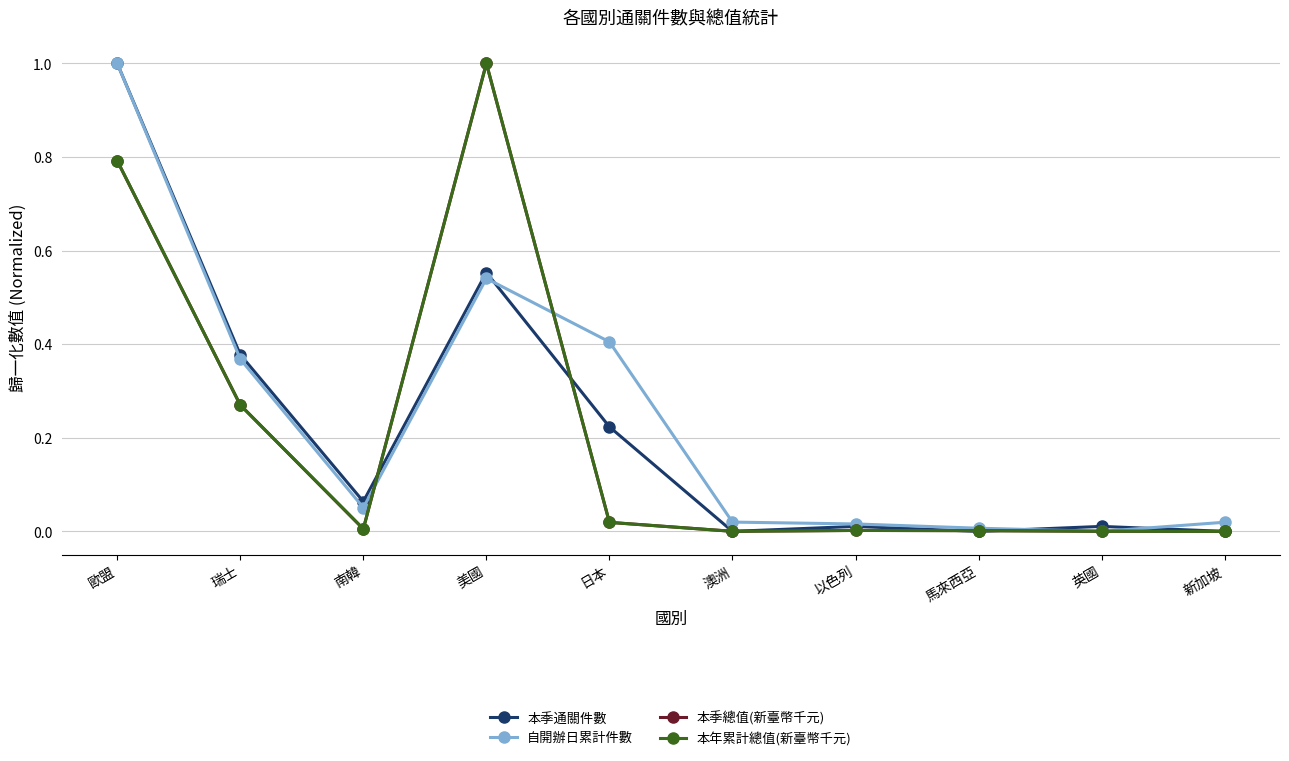

What is the sum of the 本季通關件數 values at 日本 and 英國?

0.2